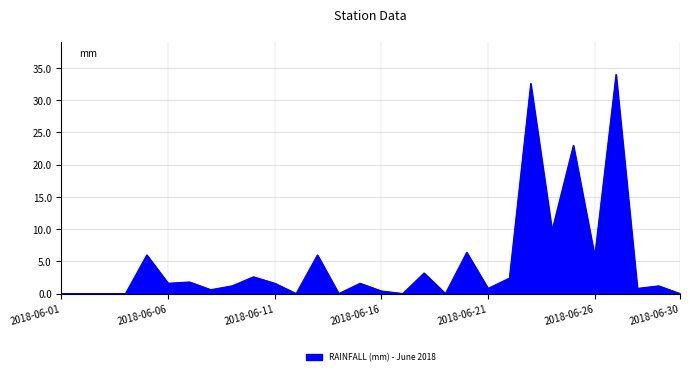

What is the maximum value shown in the chart?

34.0